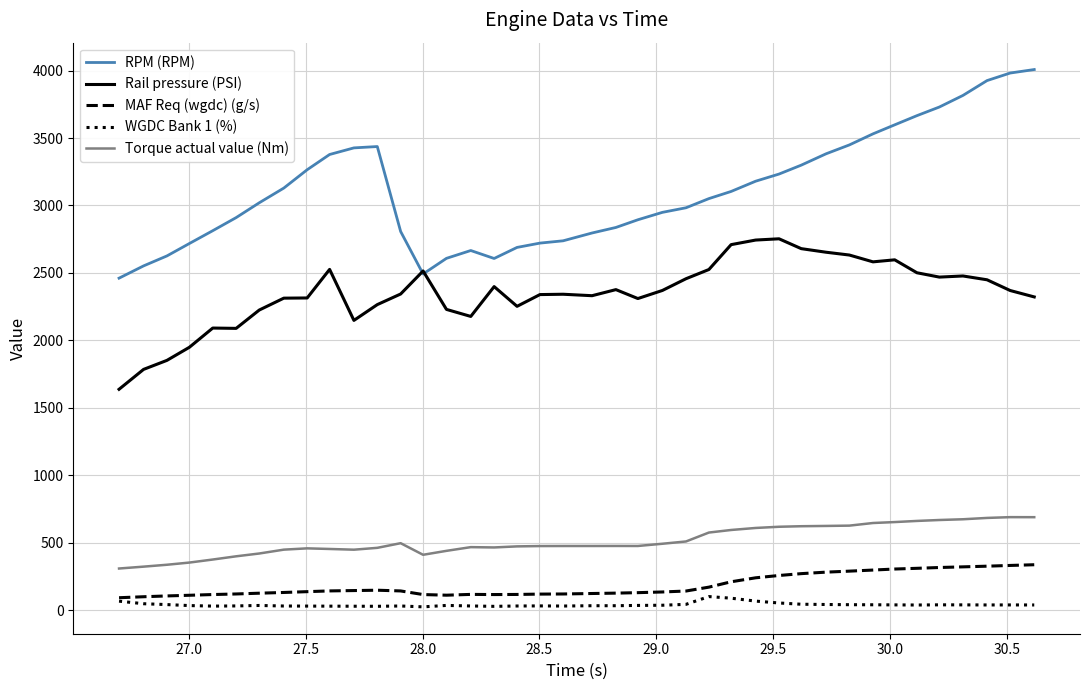

Does the chart display data point markers on the line(s)?

No